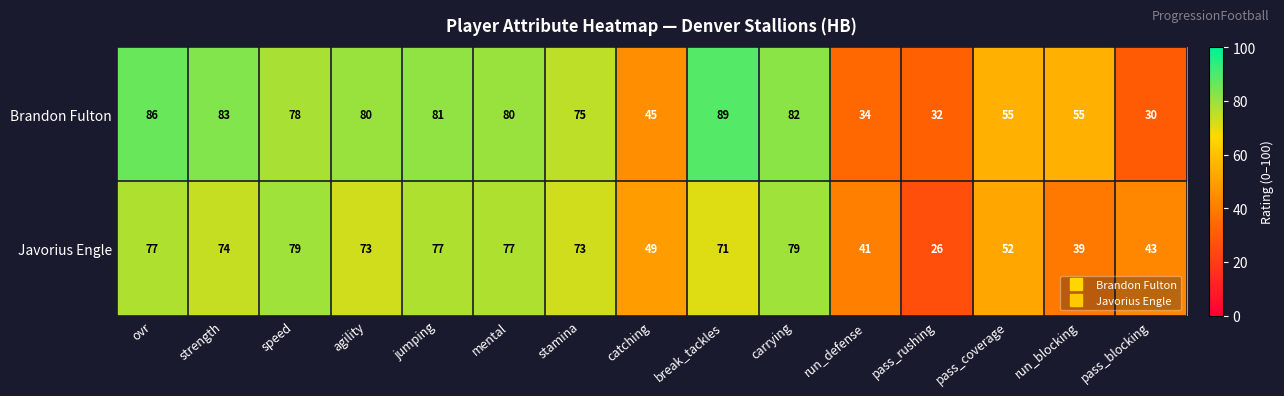

Rank the series by their average value, from highest to lowest.

Brandon Fulton, Javorius Engle